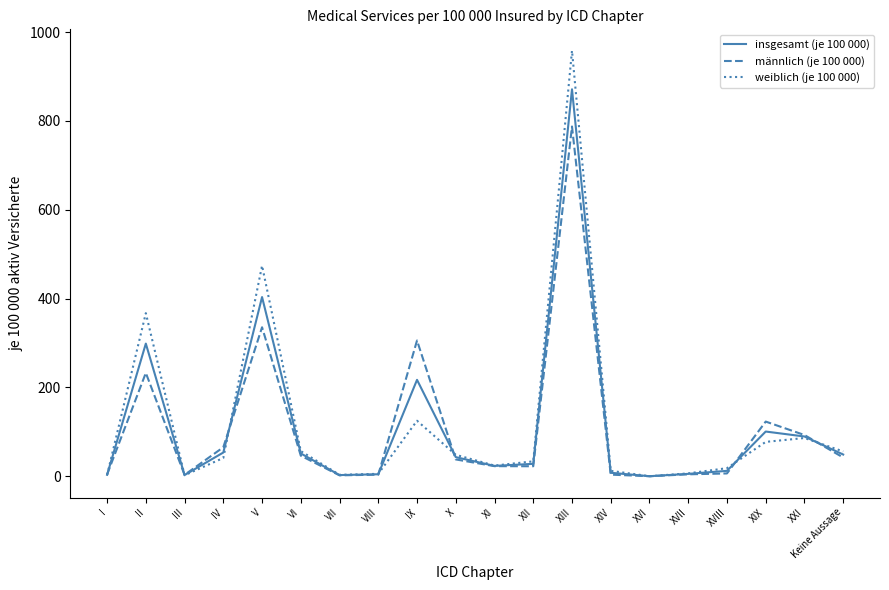

What is the difference between the maximum and minimum values in the männlich (je 100 000) series?

787.6